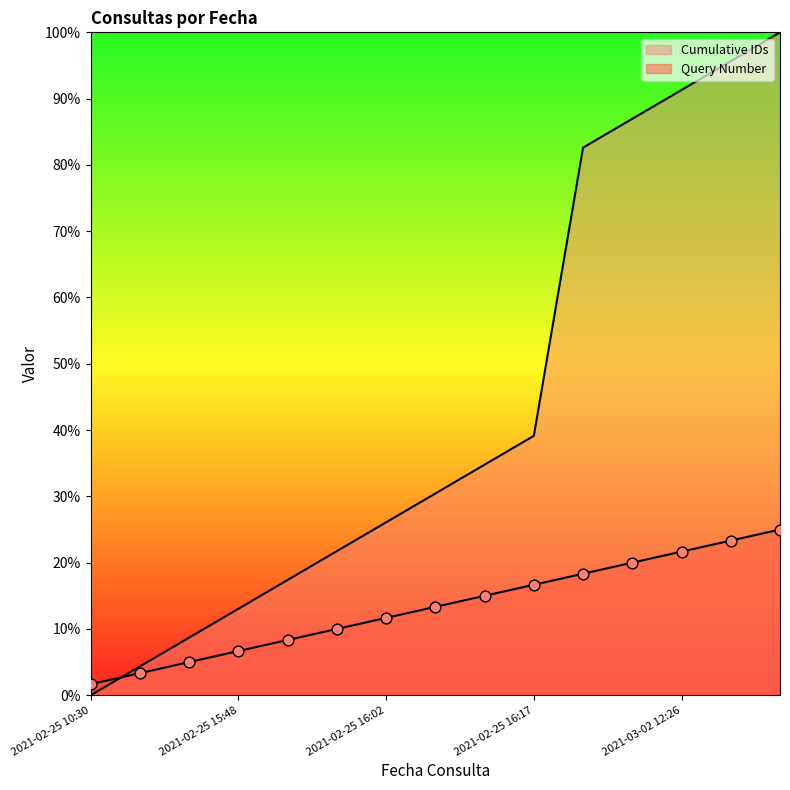

Which series reaches the maximum Y coordinate?

Cumulative IDs